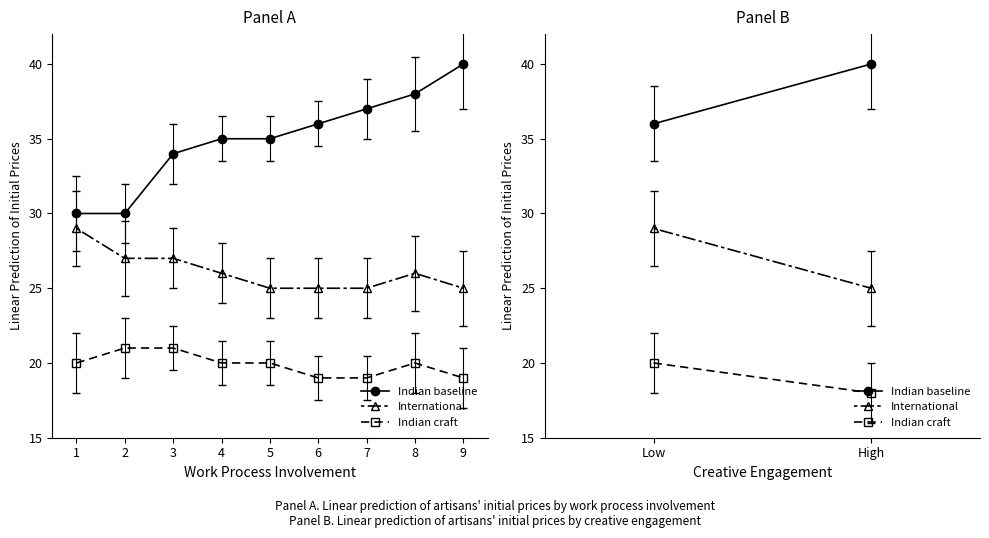

What is the total value across all series at 7?

81